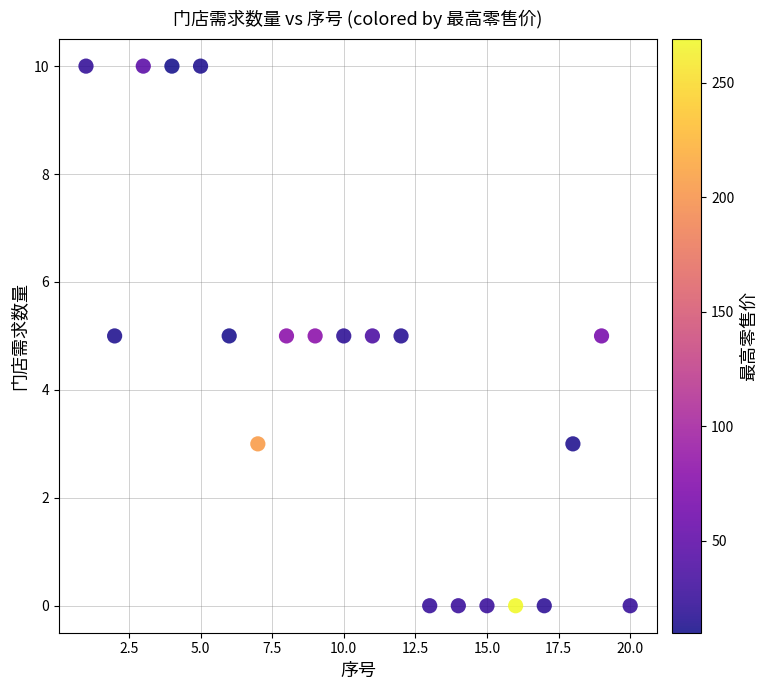

What is the range of X values (max minus min)?

19